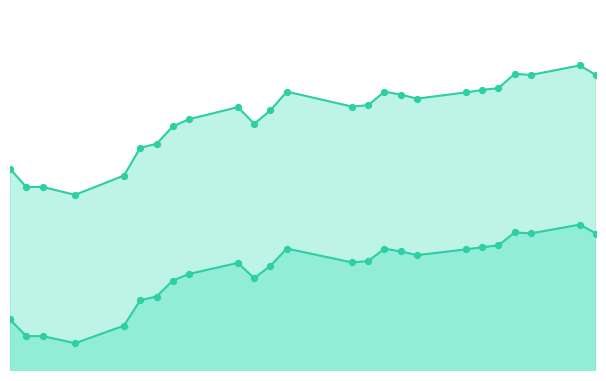

Which series has the largest total across all categories?

Seuil de securite